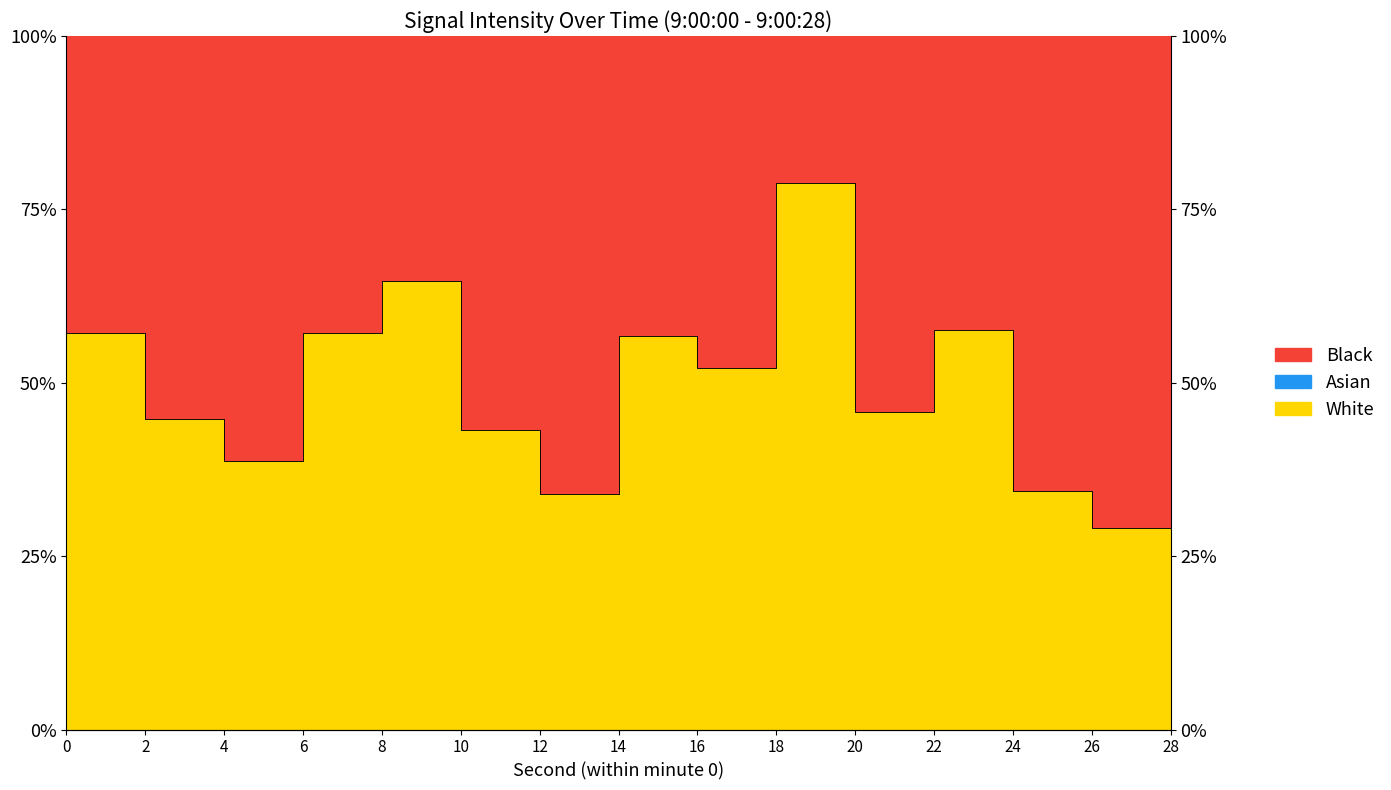

What is the sum of the values at 16 and 14?

108.8